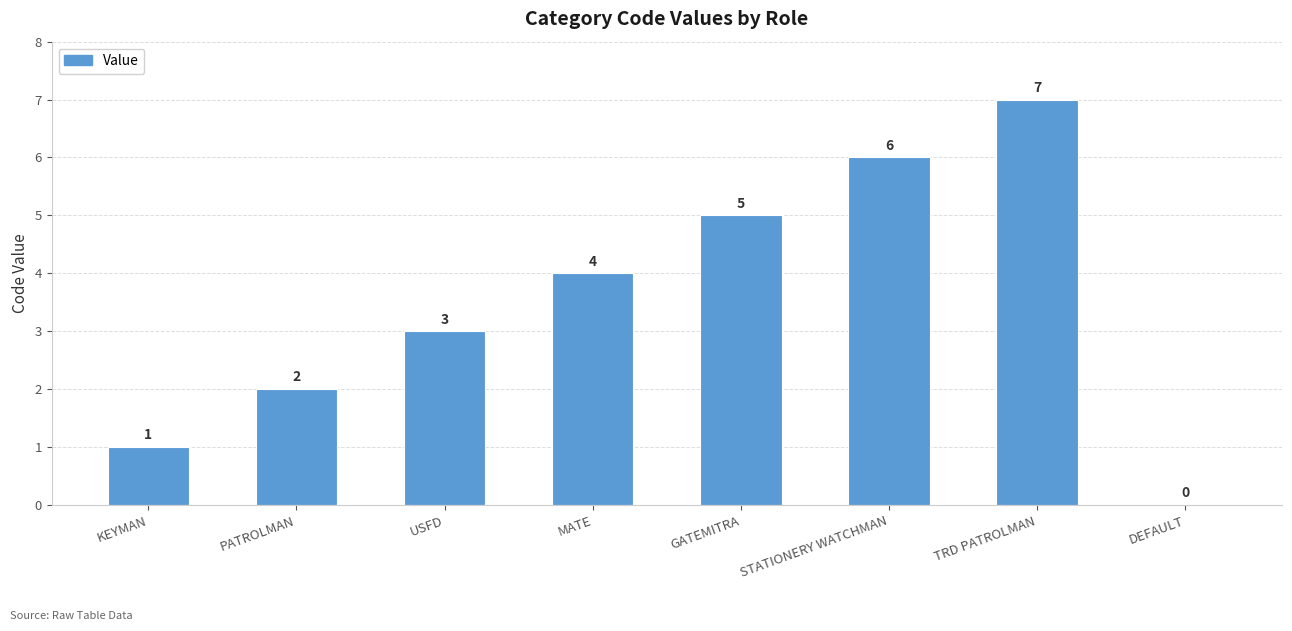

What is the greatest value displayed?

7